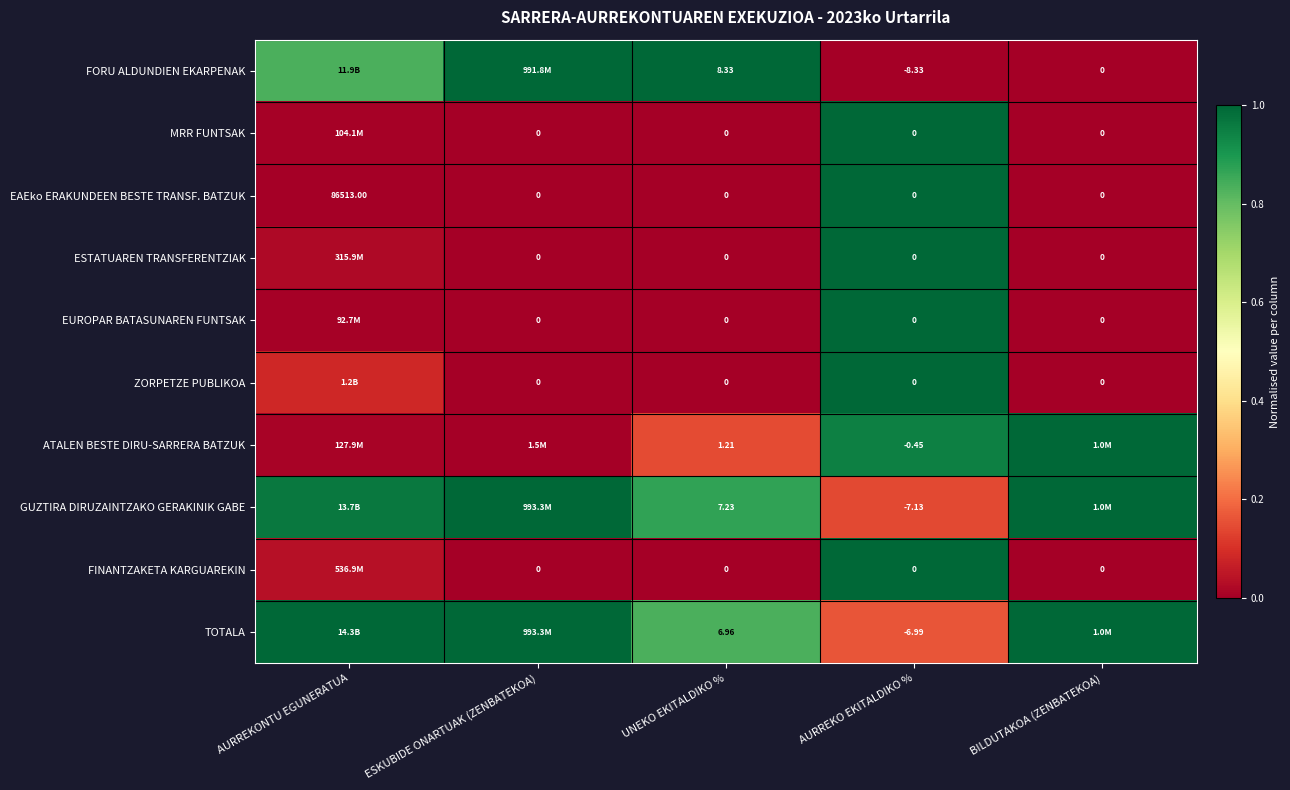

The ESTATUAREN TRANSFERENTZIAK series shows -0.6 at ESKUBIDE ONARTUAK (ZENBATEKOA). True or false?

False